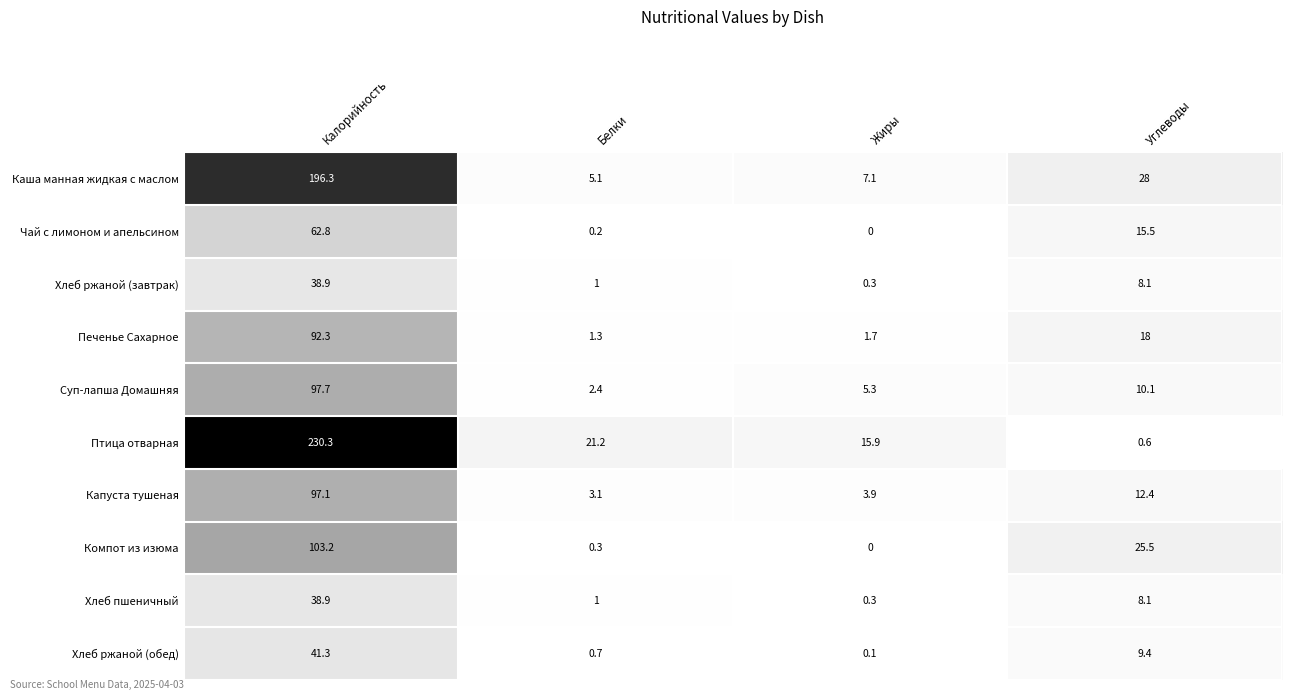

Where is Хлеб ржаной (обед) nearest to the value 20?

Углеводы